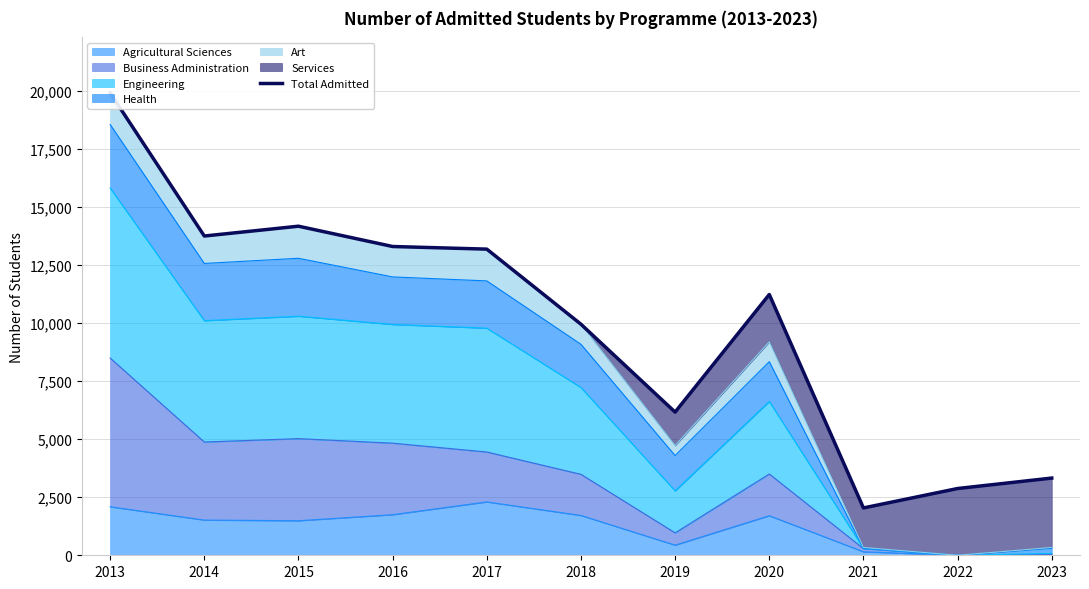

What is the change in value from 2014 to 2017?

-565